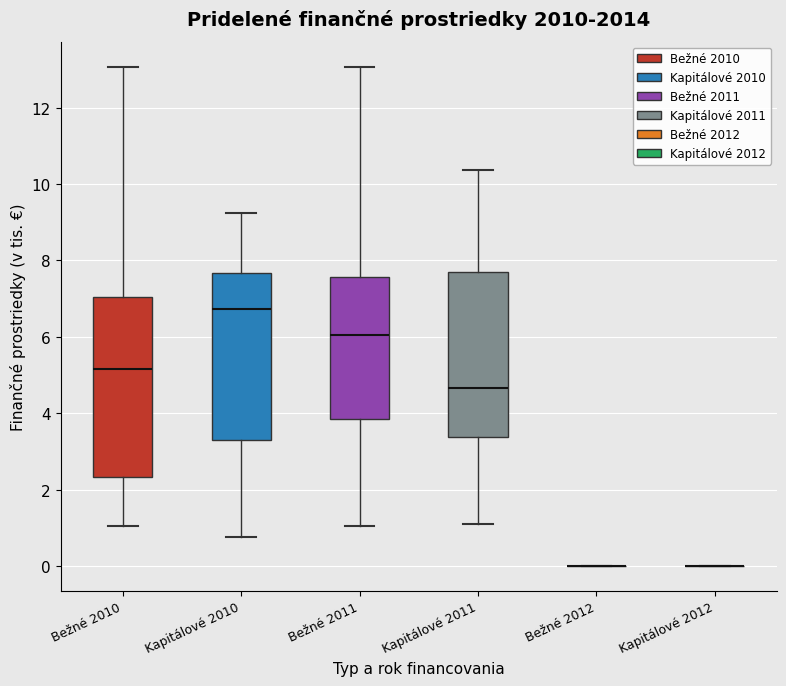

Where does the lower whisker of the box for Bežné 2011 end on the y-axis? The values are not printed on the chart, so give them approximately, as read against the axis.

1.0